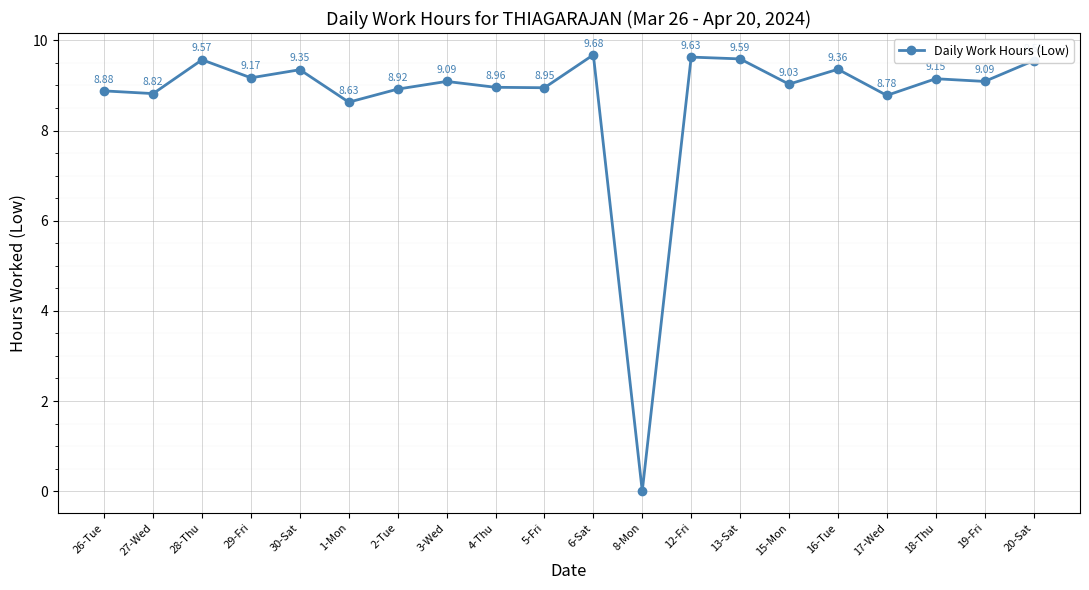

What is the average value?

8.7